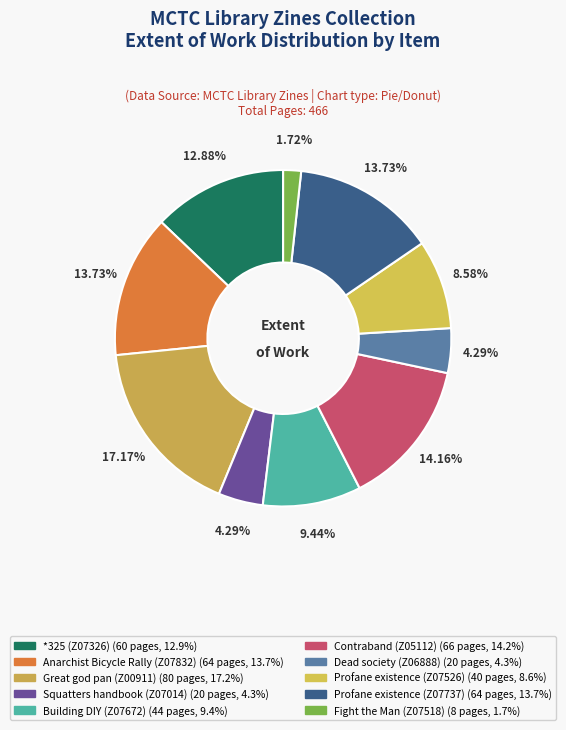

Rank the categories by value from highest to lowest.

Great god pan (Z00911), Contraband (Z05112), Anarchist Bicycle Rally (Z07832), Profane existence (Z07737), *325 (Z07326), Building DIY (Z07672), Profane existence (Z07526), Squatters handbook (Z07014), Dead society (Z06888), Fight the Man (Z07518)